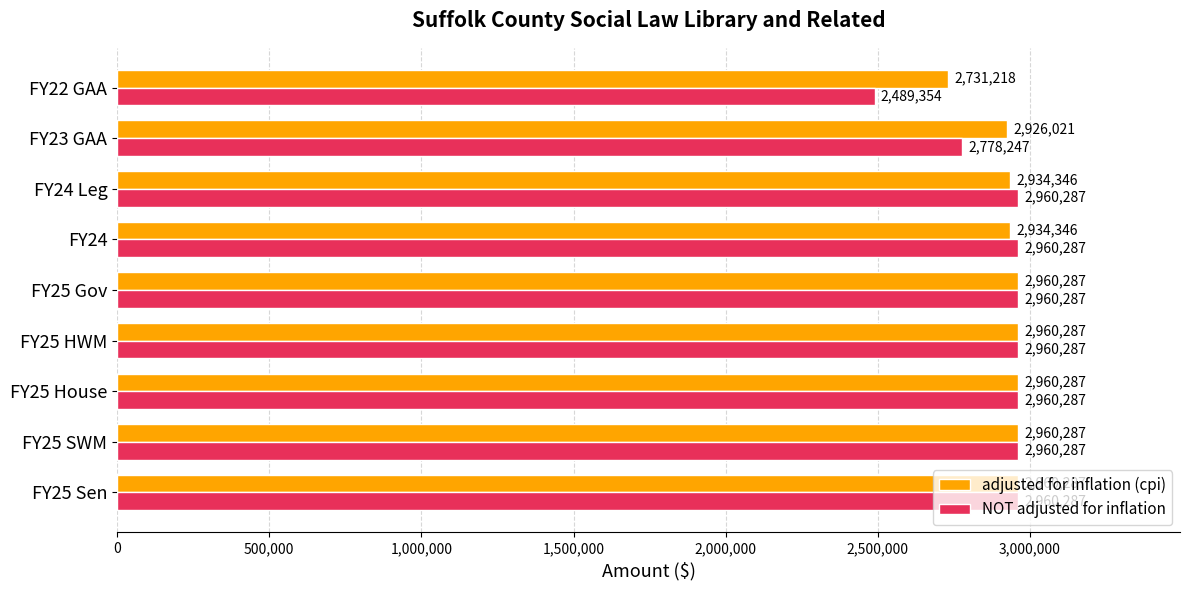

Rank the series at FY23 GAA from highest to lowest value.

adjusted for inflation (cpi), NOT adjusted for inflation